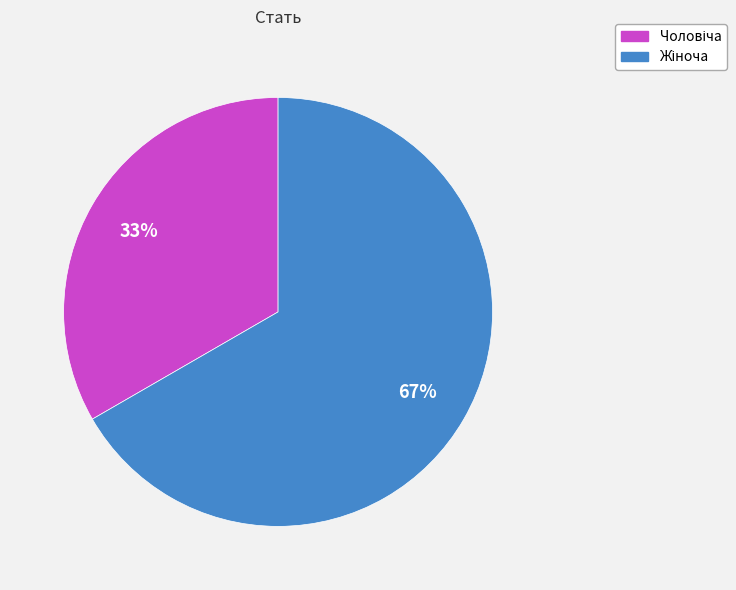

To the nearest percent, what is the average slice percentage?

50%